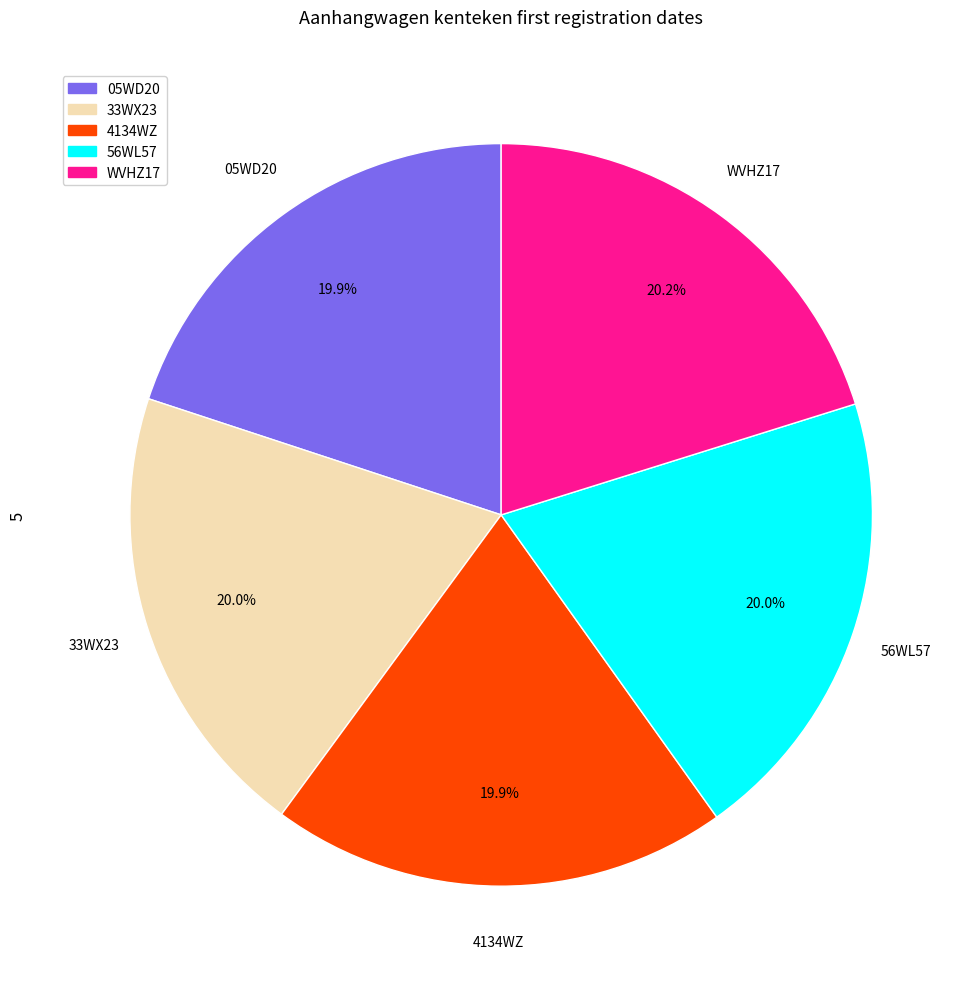

Does 33WX23 represent more than half of the total?

No